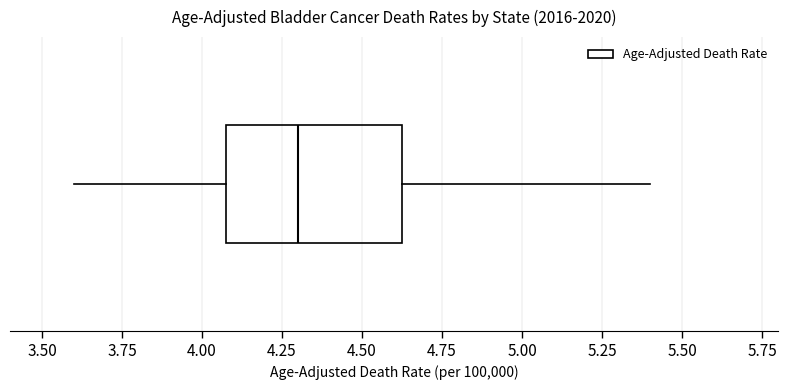

Transcribe this box plot: give where the median line is, the range the box spans, and where the two whiskers end, as read against the x-axis. The values are not printed on the chart, so give them approximately, as read against the axis.

median 4.30, box 4.10 to 4.65, whiskers 3.60 to 5.40